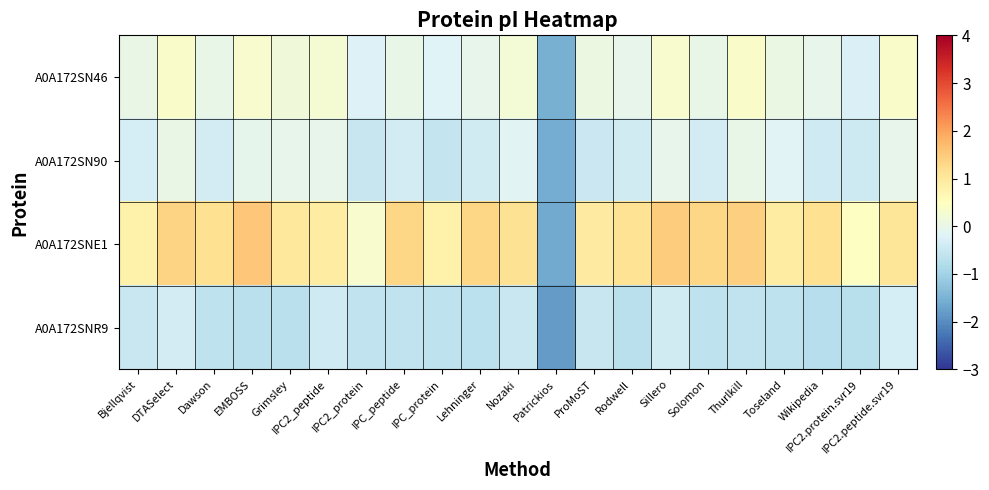

Which has a higher value, Grimsley or Rodwell?

Grimsley